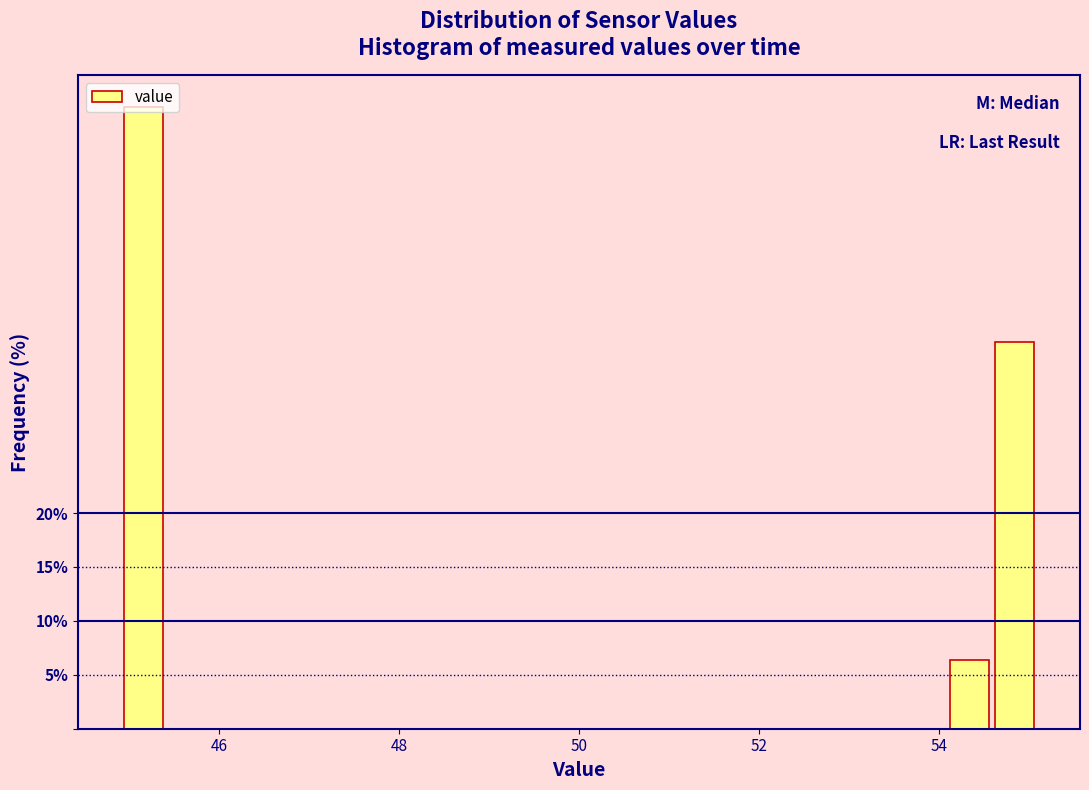

Read against the x-axis, roughly where is the centre of the tallest bar?

45.2